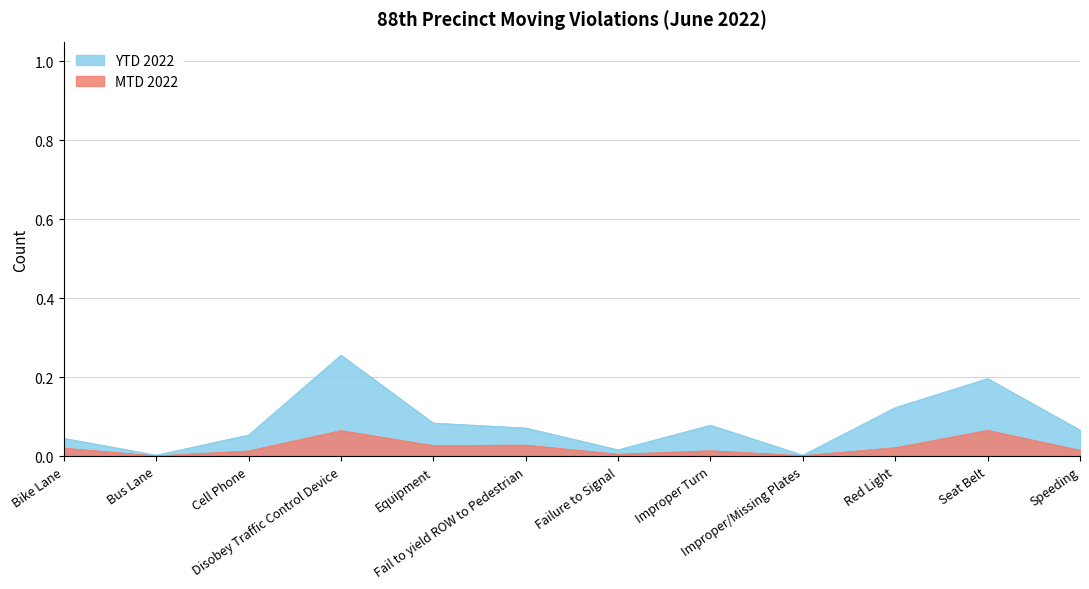

At how many categories does at least one series exceed 0?

12